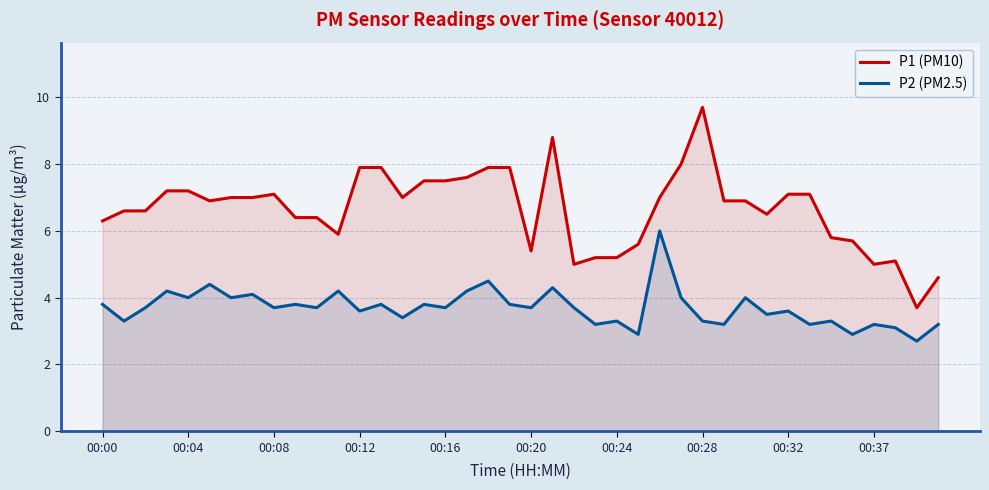

Reading right to left, transcribe all the data shown in this chart.

P1 (PM10): 4.6	3.7	5.1	5.0	5.7	5.8	7.1	7.1	6.5	6.9	6.9	9.7	8.0	7.0	5.6	5.2	5.2	5.0	8.8	5.4	7.9	7.9	7.6	7.5	7.5	7.0	7.9	7.9	5.9	6.4	6.4	7.1	7.0	7.0	6.9	7.2	7.2	6.6	6.6	6.3
P2 (PM2.5): 3.2	2.7	3.1	3.2	2.9	3.3	3.2	3.6	3.5	4.0	3.2	3.3	4.0	6.0	2.9	3.3	3.2	3.7	4.3	3.7	3.8	4.5	4.2	3.7	3.8	3.4	3.8	3.6	4.2	3.7	3.8	3.7	4.1	4.0	4.4	4.0	4.2	3.7	3.3	3.8